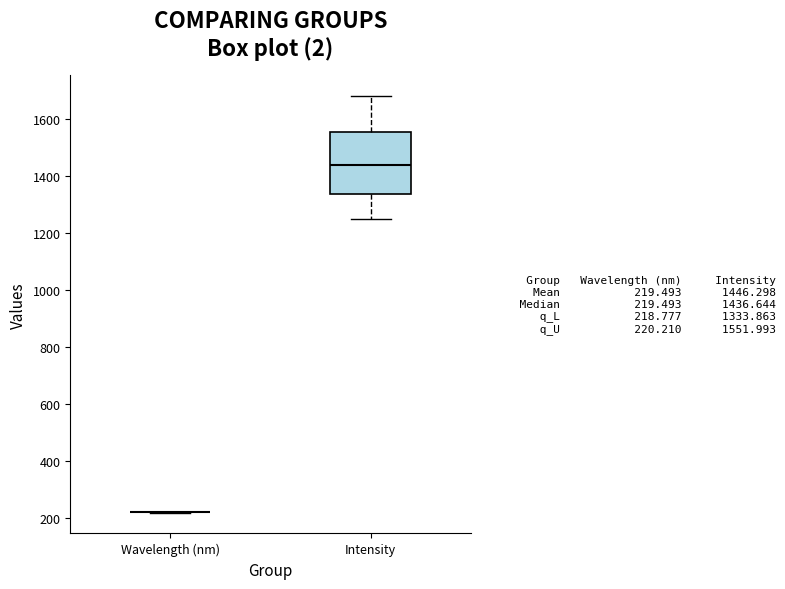

Which box is the tallest, from its lower edge to its upper edge?

Intensity